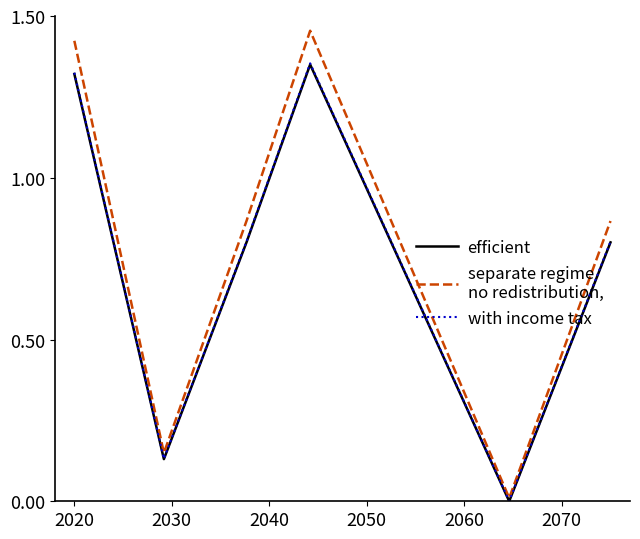

How many interior local valleys does the separate regime
no redistribution, series have?

2